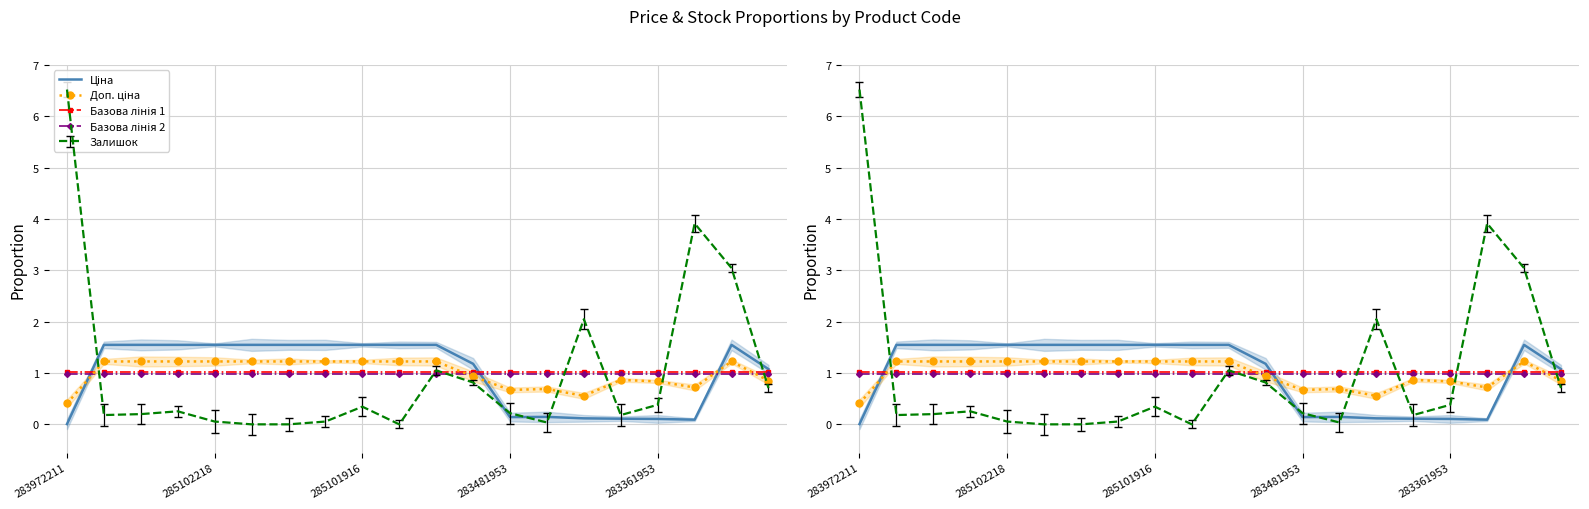

Which series ends up on top after the final intersection of Доп. ціна and Ціна?

Ціна